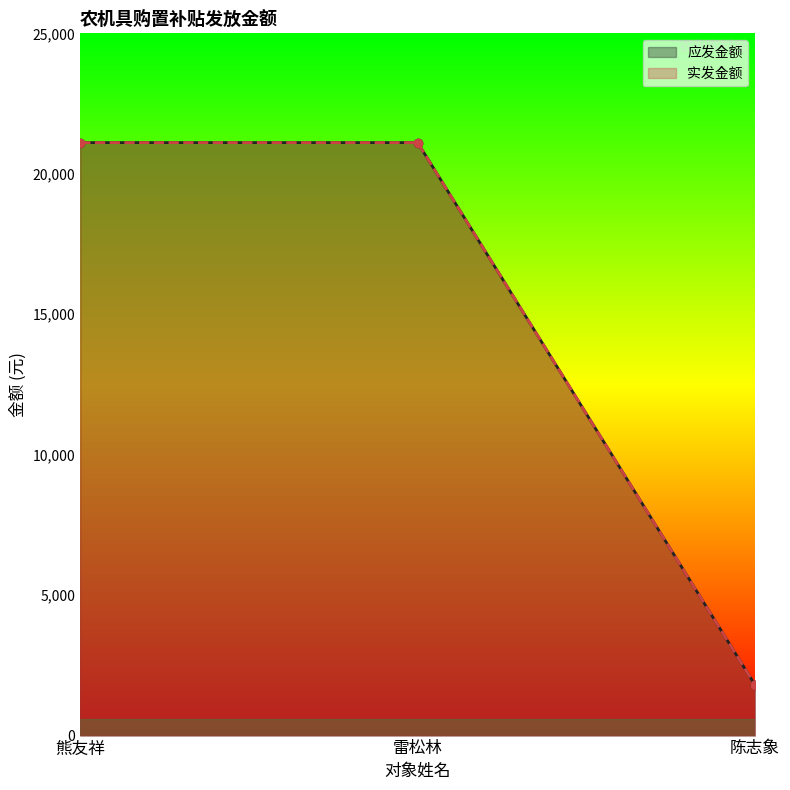

What is the minimum value for 实发金额?

1800